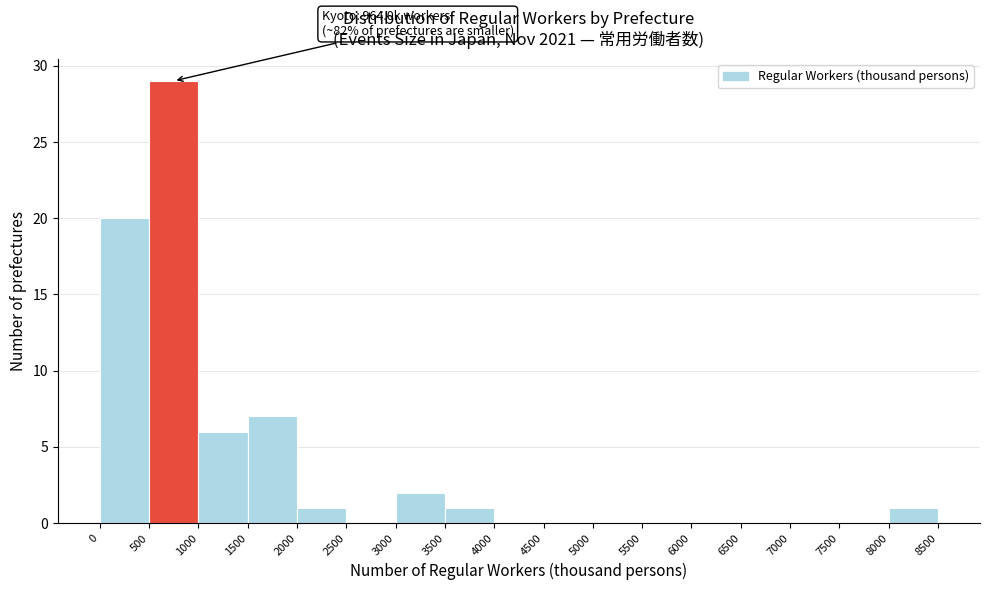

Which range on the x-axis has the tallest bar?

500 to 1000